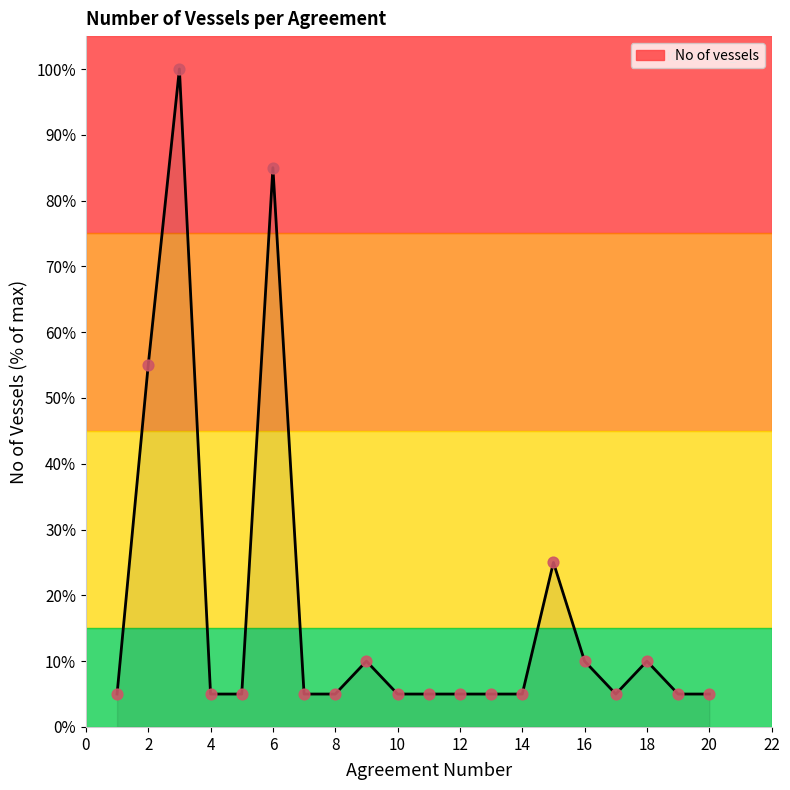

What is the difference between the maximum and minimum values?

95.0